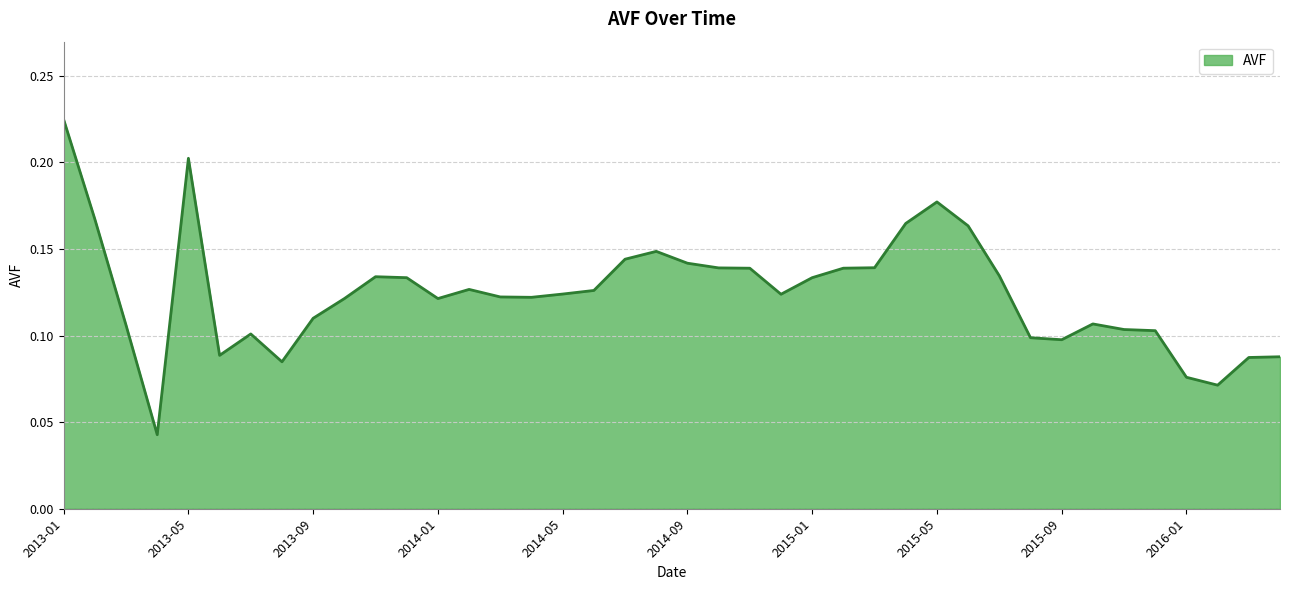

Is this an area chart (filled region under the line)?

Yes